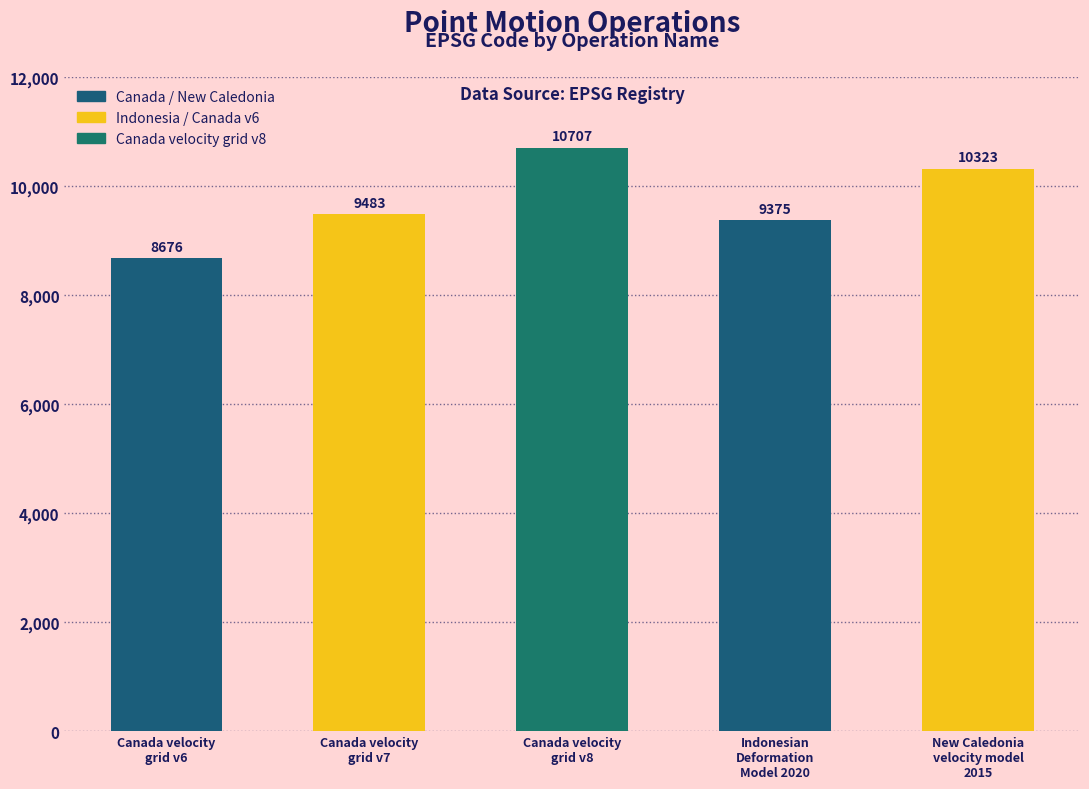

At which category does the chart reach its peak across all series?

Canada velocity
grid v8